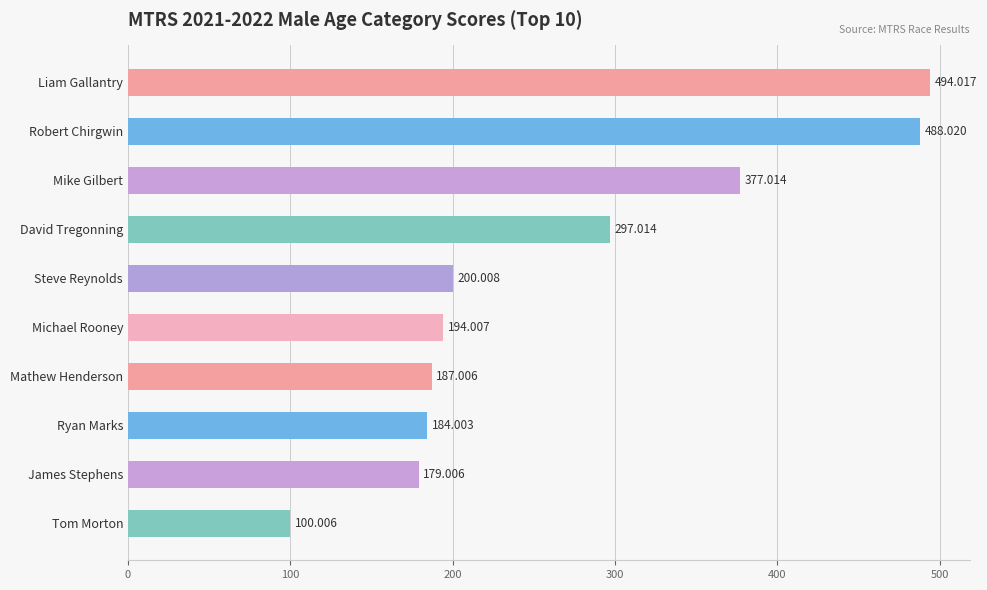

What is the label of the 2nd bar from the bottom?

James Stephens